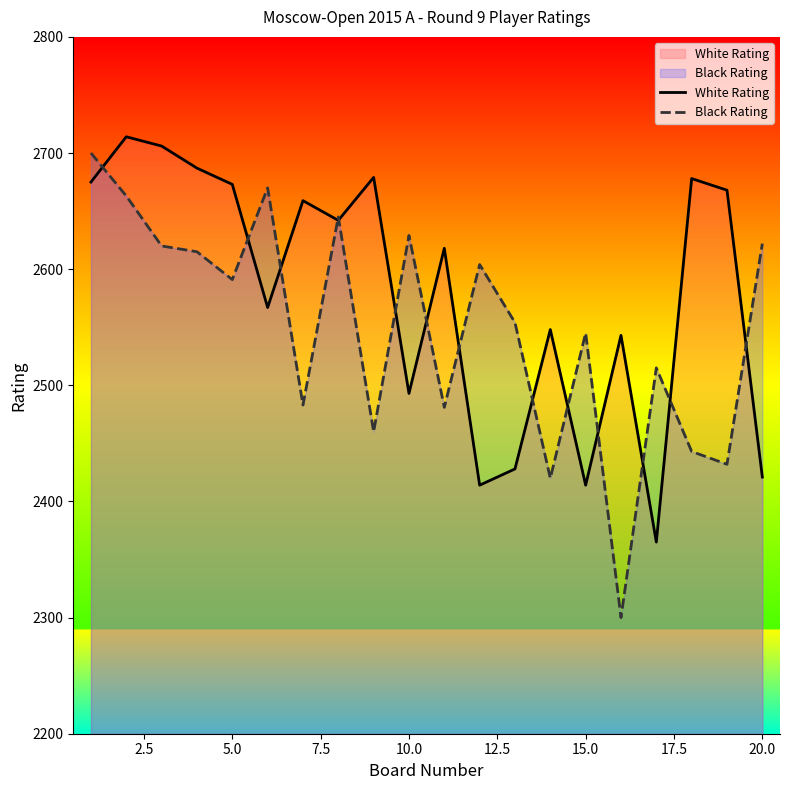

Rank the series by their maximum value, from lowest to highest.

Black Rating, White Rating